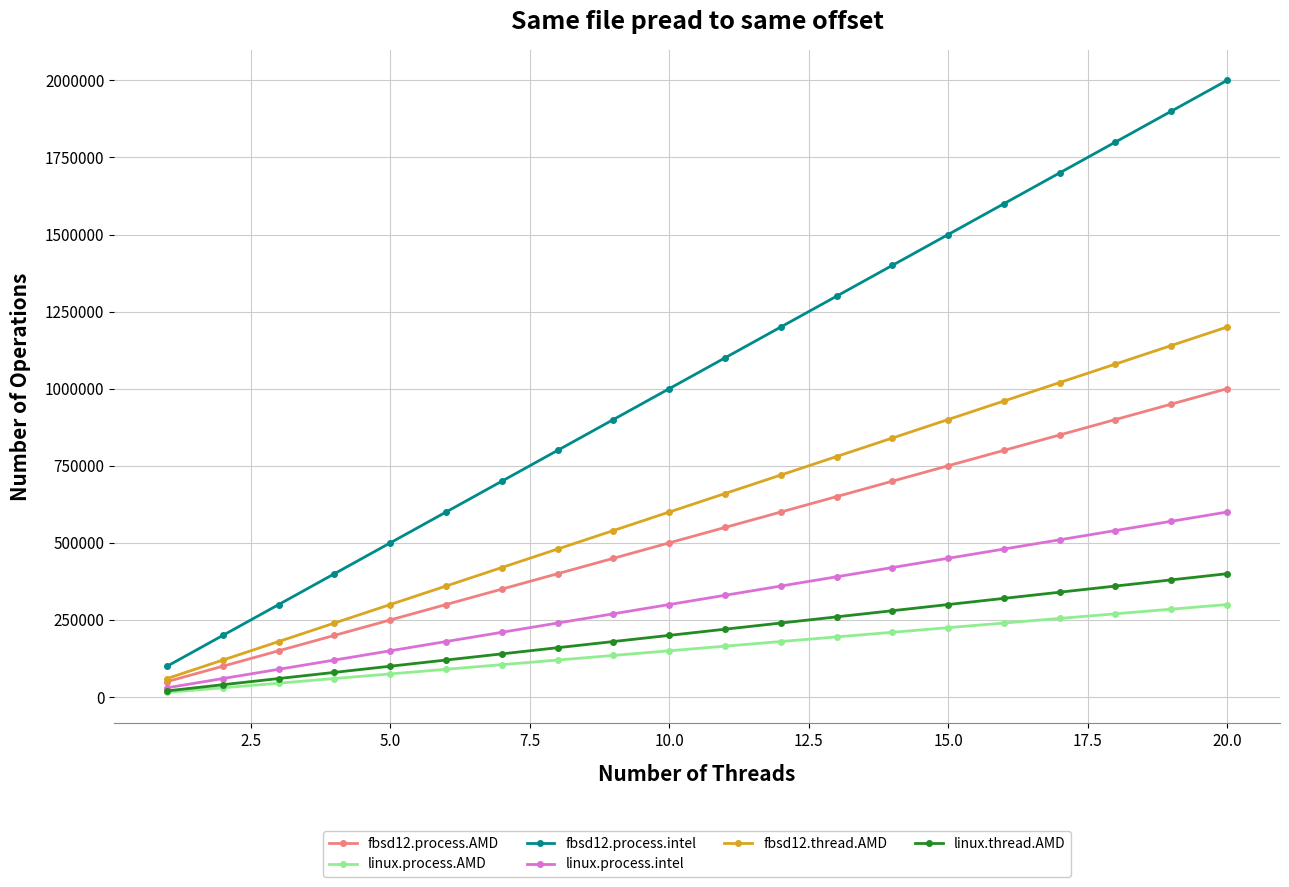

Which series has the largest total across all categories?

fbsd12.process.intel